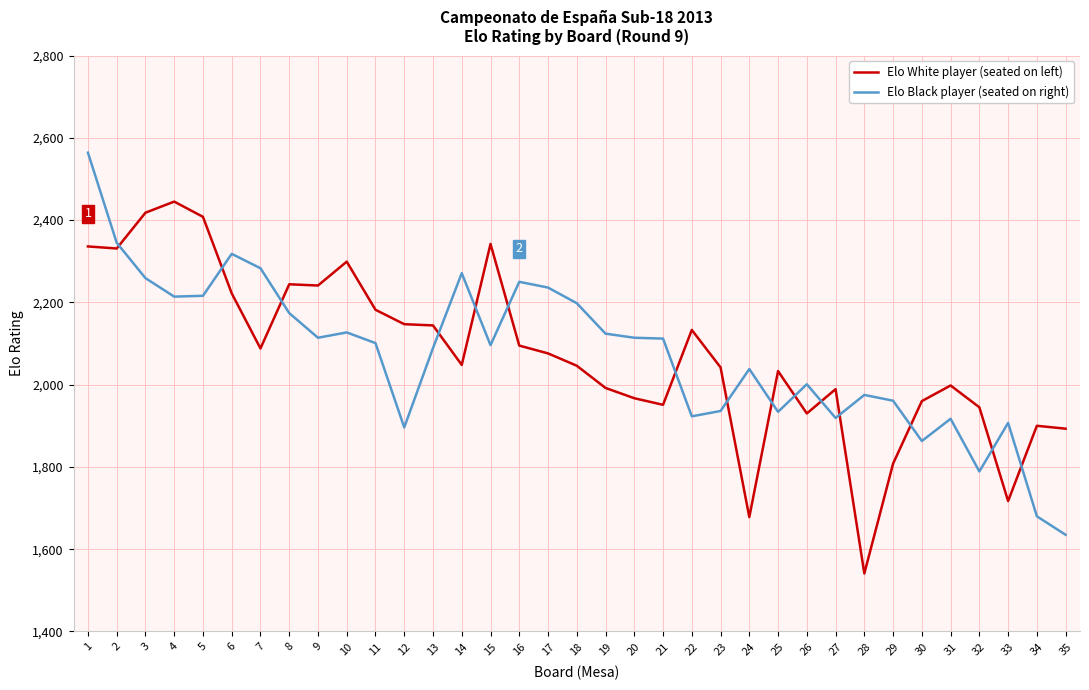

Read the Elo Black player (seated on right) value at 11, to the nearest 10.

2100